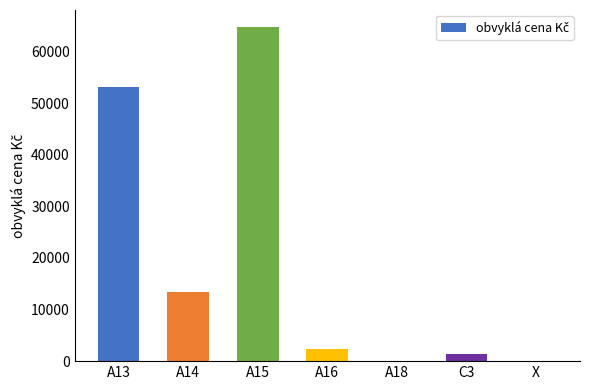

What is the change in value from A13 to A16?

-50698.6